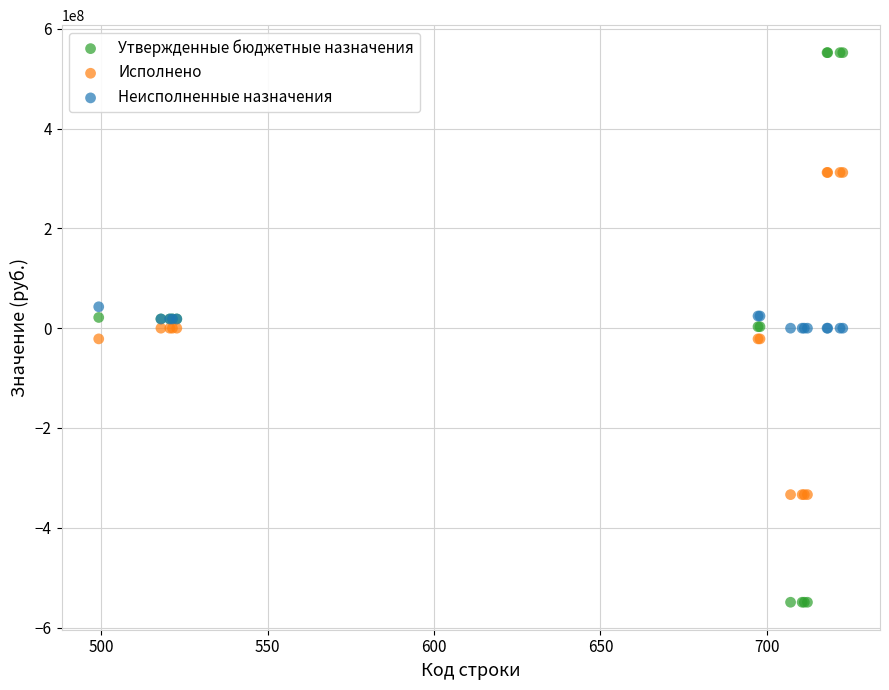

What is the X range (max minus min) for the scatter plot?

223.6